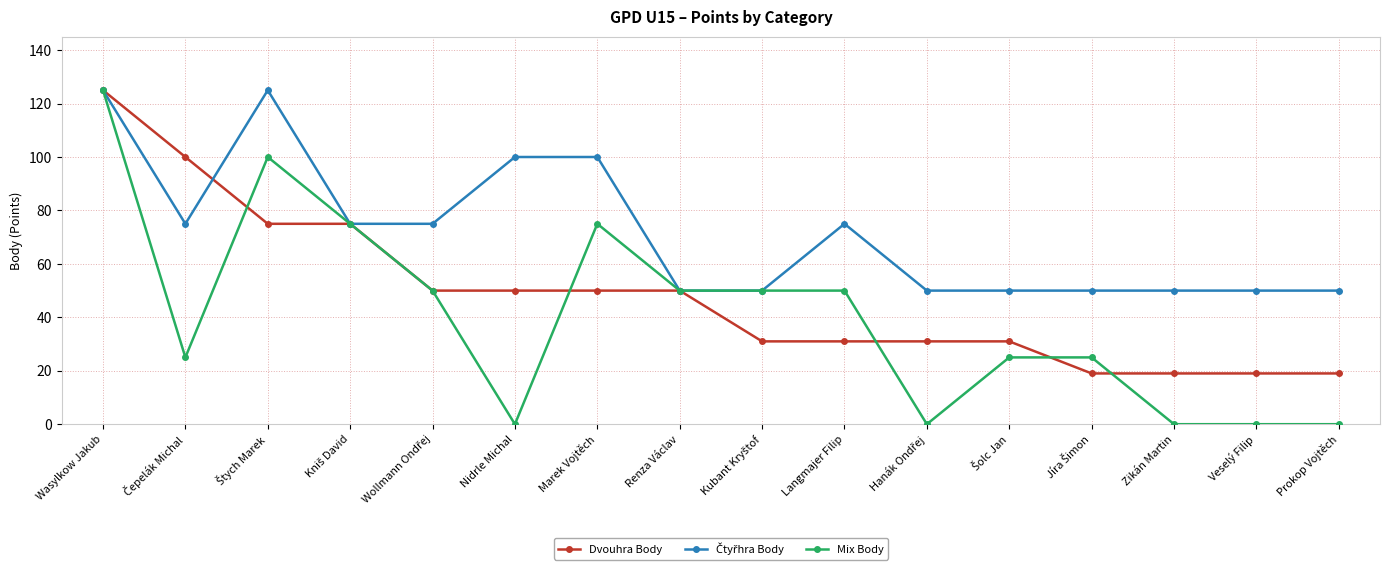

The Mix Body series shows 0 at Nidrle Michal. True or false?

True